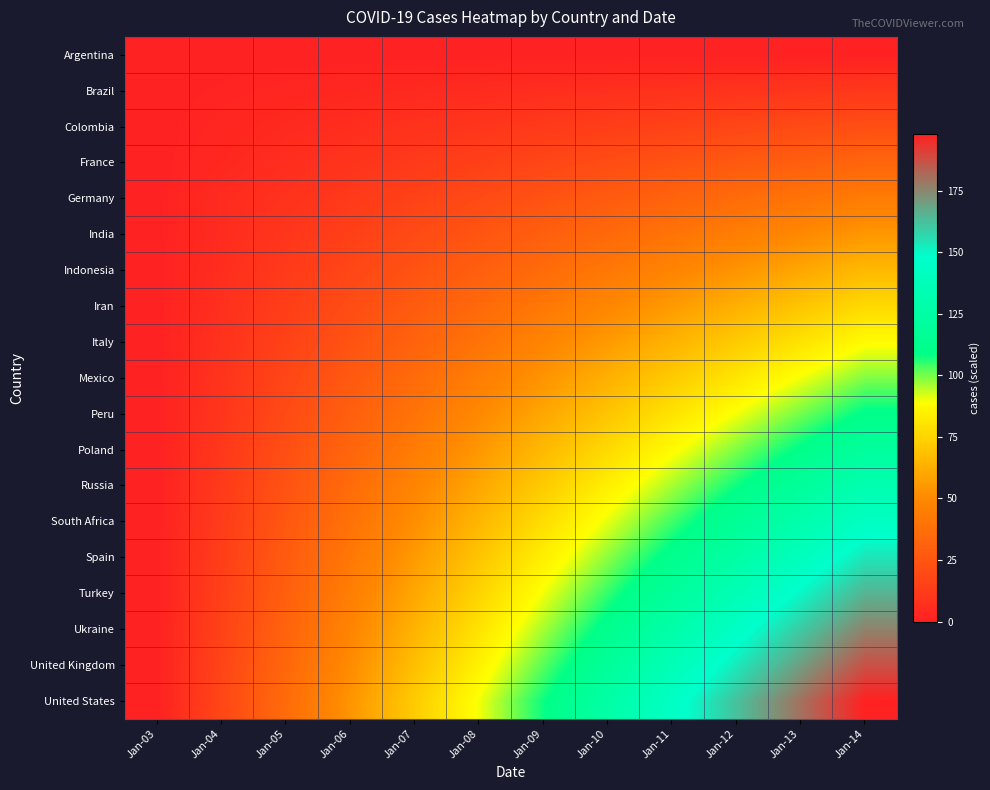

Reading left to right, extract all data points from this chart.

Argentina: Jan-03=0	Jan-04=0	Jan-05=0	Jan-06=0	Jan-07=0	Jan-08=0	Jan-09=0	Jan-10=0	Jan-11=0	Jan-12=0	Jan-13=0	Jan-14=0
Brazil: Jan-03=0	Jan-04=1	Jan-05=2	Jan-06=3	Jan-07=4	Jan-08=5	Jan-09=6	Jan-10=7	Jan-11=8	Jan-12=9	Jan-13=10	Jan-14=11
Colombia: Jan-03=0	Jan-04=2	Jan-05=4	Jan-06=6	Jan-07=8	Jan-08=10	Jan-09=12	Jan-10=14	Jan-11=16	Jan-12=18	Jan-13=20	Jan-14=22
France: Jan-03=0	Jan-04=3	Jan-05=6	Jan-06=9	Jan-07=12	Jan-08=15	Jan-09=18	Jan-10=21	Jan-11=24	Jan-12=27	Jan-13=30	Jan-14=33
Germany: Jan-03=0	Jan-04=5	Jan-05=8	Jan-06=12	Jan-07=16	Jan-08=20	Jan-09=24	Jan-10=28	Jan-11=32	Jan-12=36	Jan-13=40	Jan-14=44
India: Jan-03=0	Jan-04=5	Jan-05=10	Jan-06=15	Jan-07=20	Jan-08=25	Jan-09=30	Jan-10=35	Jan-11=40	Jan-12=45	Jan-13=50	Jan-14=55
Indonesia: Jan-03=0	Jan-04=6	Jan-05=12	Jan-06=18	Jan-07=24	Jan-08=30	Jan-09=36	Jan-10=42	Jan-11=48	Jan-12=54	Jan-13=60	Jan-14=66
Iran: Jan-03=0	Jan-04=7	Jan-05=14	Jan-06=21	Jan-07=28	Jan-08=35	Jan-09=42	Jan-10=49	Jan-11=56	Jan-12=63	Jan-13=70	Jan-14=77
Italy: Jan-03=0	Jan-04=8	Jan-05=16	Jan-06=24	Jan-07=32	Jan-08=40	Jan-09=48	Jan-10=56	Jan-11=64	Jan-12=72	Jan-13=80	Jan-14=88
Mexico: Jan-03=0	Jan-04=9	Jan-05=18	Jan-06=27	Jan-07=36	Jan-08=45	Jan-09=54	Jan-10=63	Jan-11=72	Jan-12=81	Jan-13=90	Jan-14=99
Peru: Jan-03=0	Jan-04=10	Jan-05=20	Jan-06=30	Jan-07=40	Jan-08=50	Jan-09=60	Jan-10=70	Jan-11=80	Jan-12=90	Jan-13=100	Jan-14=110
Poland: Jan-03=0	Jan-04=11	Jan-05=22	Jan-06=33	Jan-07=44	Jan-08=55	Jan-09=66	Jan-10=77	Jan-11=88	Jan-12=99	Jan-13=110	Jan-14=121
Russia: Jan-03=0	Jan-04=12	Jan-05=24	Jan-06=36	Jan-07=48	Jan-08=60	Jan-09=72	Jan-10=84	Jan-11=96	Jan-12=108	Jan-13=120	Jan-14=132
South Africa: Jan-03=0	Jan-04=13	Jan-05=26	Jan-06=39	Jan-07=52	Jan-08=65	Jan-09=78	Jan-10=91	Jan-11=104	Jan-12=117	Jan-13=130	Jan-14=143
Spain: Jan-03=0	Jan-04=14	Jan-05=28	Jan-06=42	Jan-07=56	Jan-08=70	Jan-09=84	Jan-10=98	Jan-11=112	Jan-12=126	Jan-13=140	Jan-14=154
Turkey: Jan-03=0	Jan-04=15	Jan-05=30	Jan-06=45	Jan-07=60	Jan-08=75	Jan-09=90	Jan-10=105	Jan-11=120	Jan-12=135	Jan-13=150	Jan-14=165
Ukraine: Jan-03=0	Jan-04=16	Jan-05=32	Jan-06=48	Jan-07=64	Jan-08=80	Jan-09=96	Jan-10=112	Jan-11=128	Jan-12=144	Jan-13=160	Jan-14=176
United Kingdom: Jan-03=0	Jan-04=17	Jan-05=34	Jan-06=51	Jan-07=68	Jan-08=85	Jan-09=102	Jan-10=119	Jan-11=136	Jan-12=153	Jan-13=170	Jan-14=187
United States: Jan-03=0	Jan-04=18	Jan-05=36	Jan-06=54	Jan-07=72	Jan-08=90	Jan-09=108	Jan-10=126	Jan-11=144	Jan-12=162	Jan-13=180	Jan-14=198